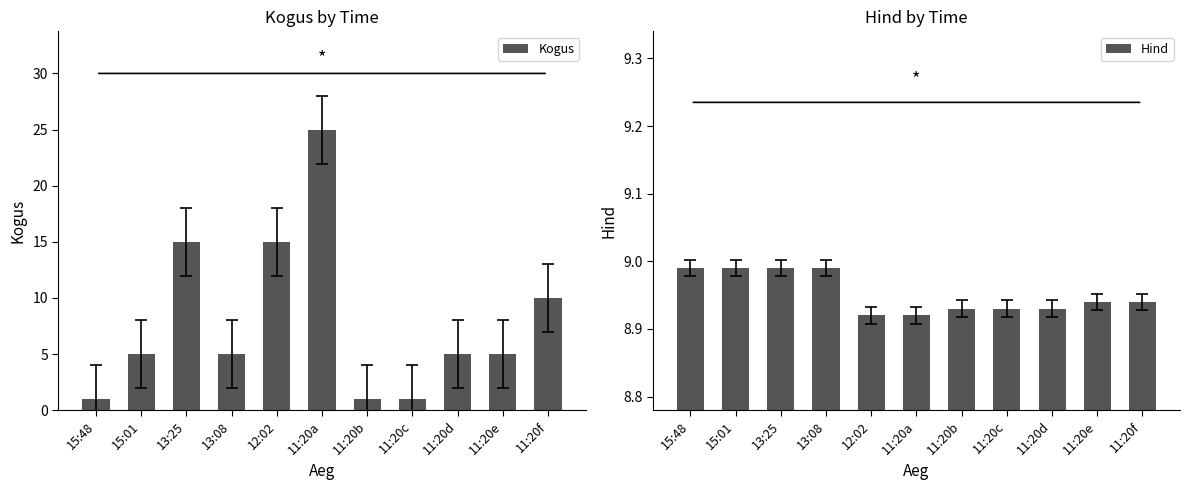

The value of Kogus at 11:20e is 5.0. True or false?

True